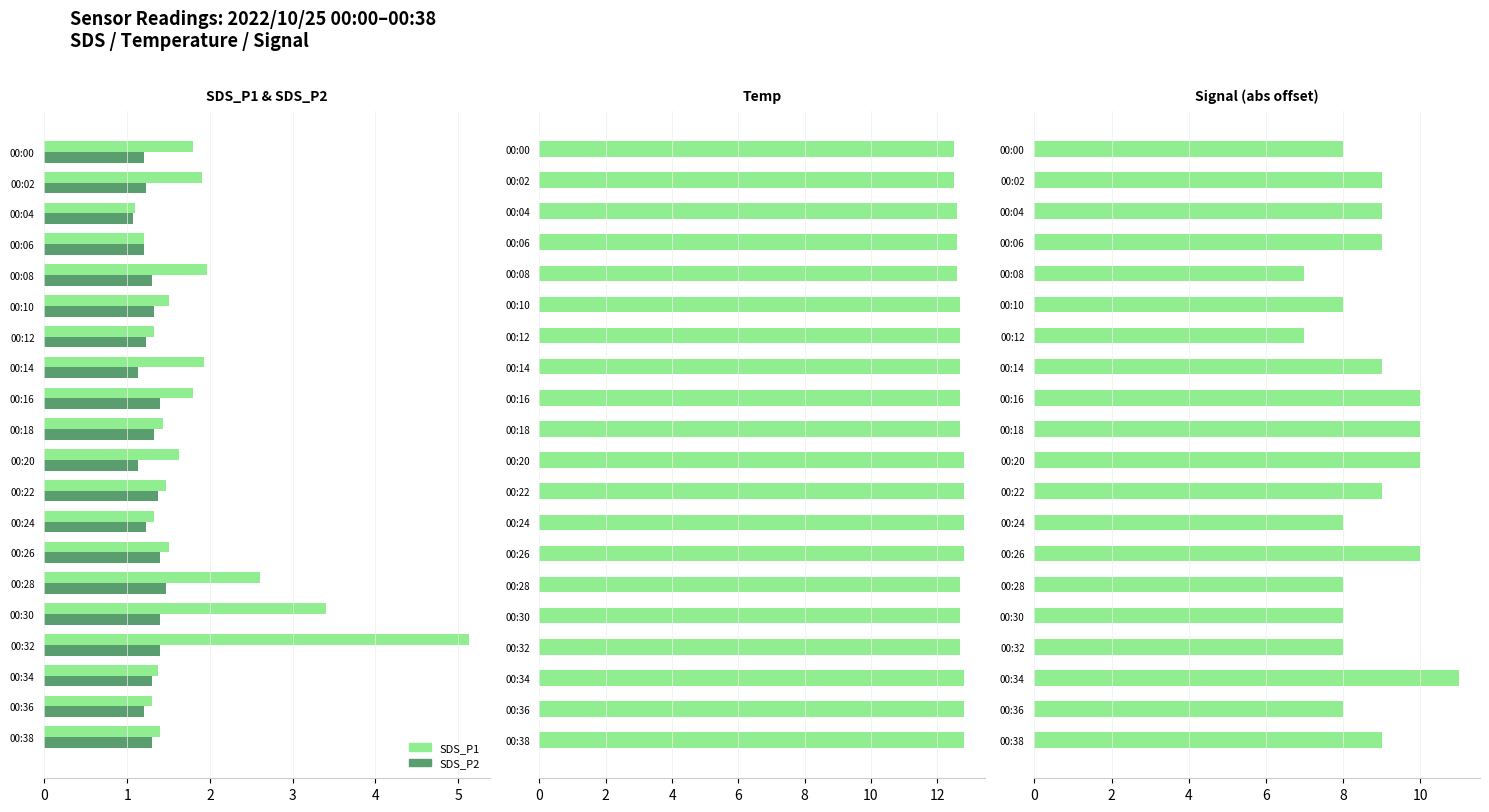

What is the greatest value displayed?

12.8